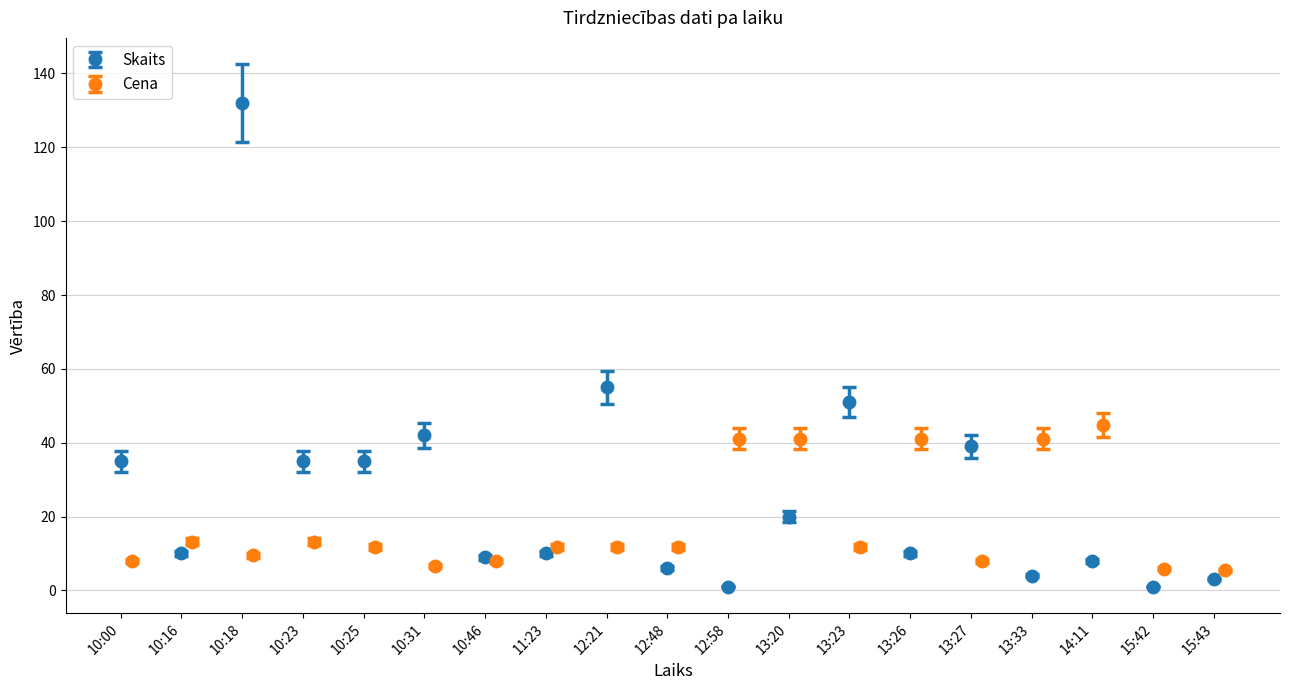

What is the value of the Skaits point at the 17th from the left?

8